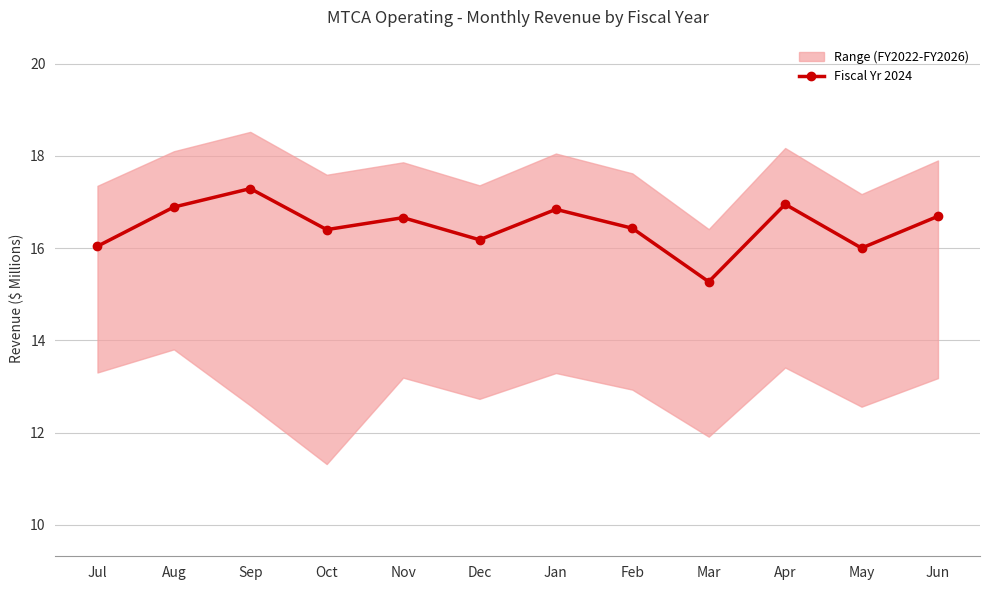

Reading right to left, transcribe all the data shown in this chart.

Jun=16.7	May=16.0	Apr=16.9	Mar=15.3	Feb=16.4	Jan=16.8	Dec=16.2	Nov=16.7	Oct=16.4	Sep=17.3	Aug=16.9	Jul=16.0